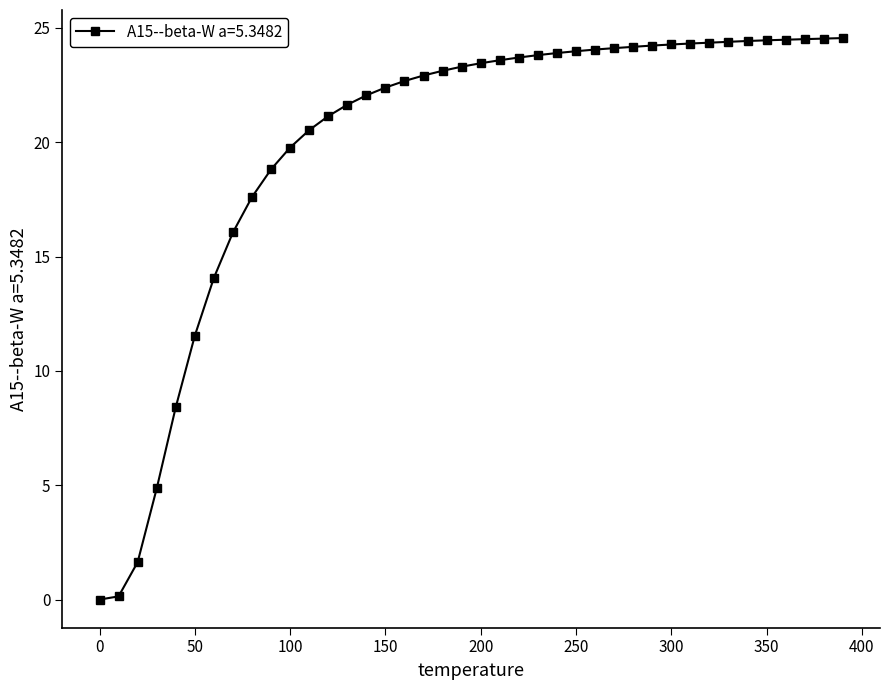

What is the value of the 26th point from the left?

24.0